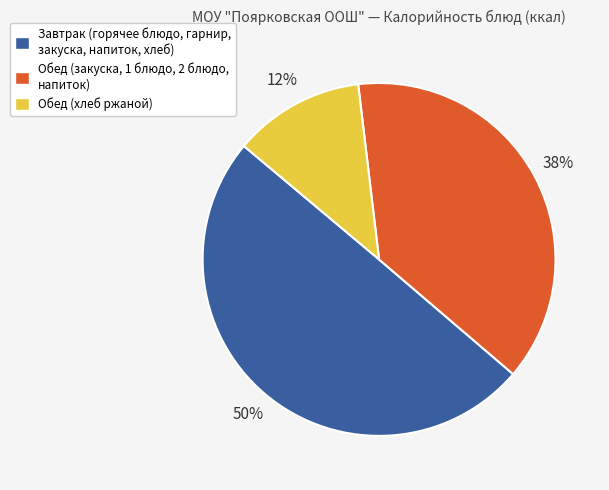

To the nearest percent, what is the difference between the largest and smallest slice percentages?

38%